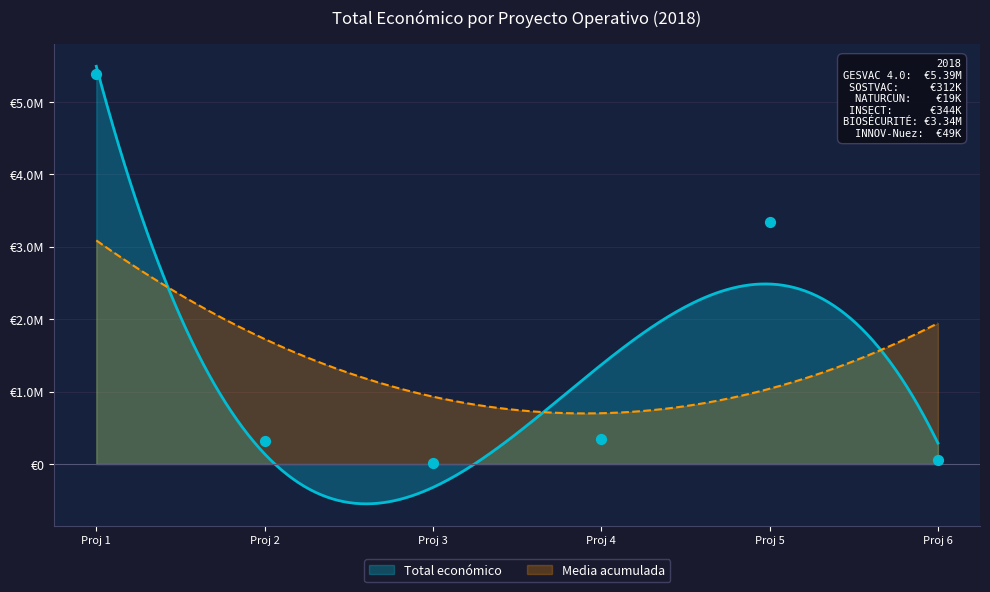

Approximately how many times larger is the value at Proj 5 compared to Proj 6?

67.8